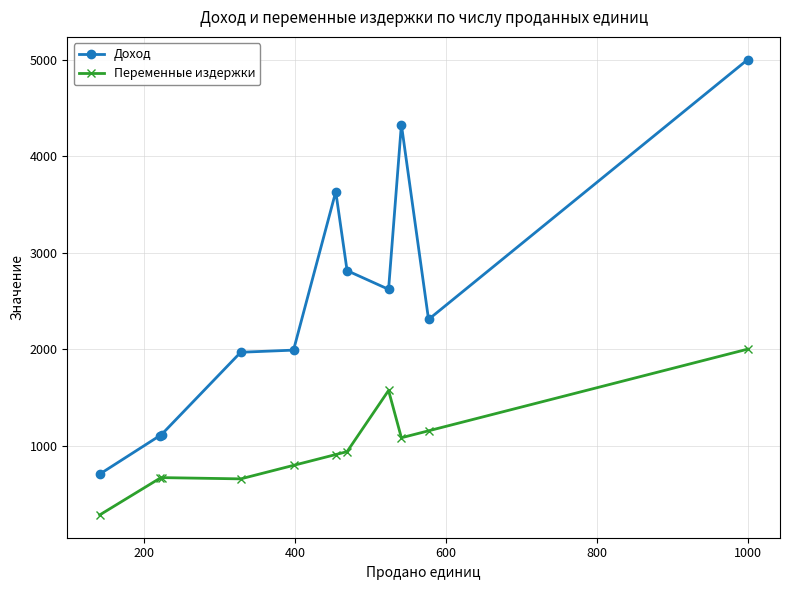

Which series has the largest total across all categories?

Доход